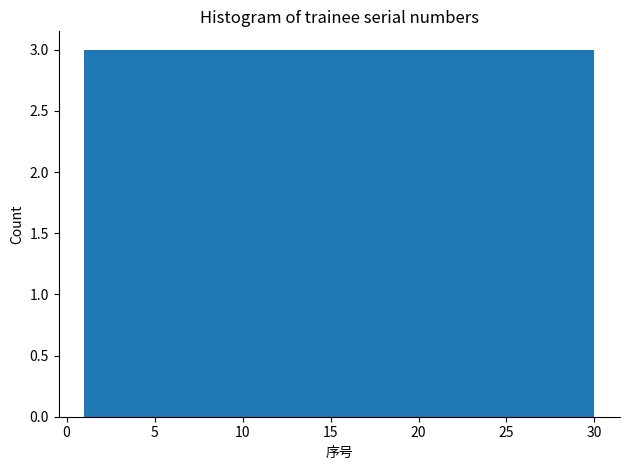

Reading left to right, transcribe this chart: for each bar, give the range it covers on the x-axis and its height. Neither the bar edges nor the heights are printed on the chart, so give them approximately, as read against the axes.

1.0 to 3.9: 3
3.9 to 6.8: 3
6.8 to 9.7: 3
9.7 to 12.6: 3
12.6 to 15.5: 3
15.5 to 18.4: 3
18.4 to 21.3: 3
21.3 to 24.2: 3
24.2 to 27.1: 3
27.1 to 30.0: 3